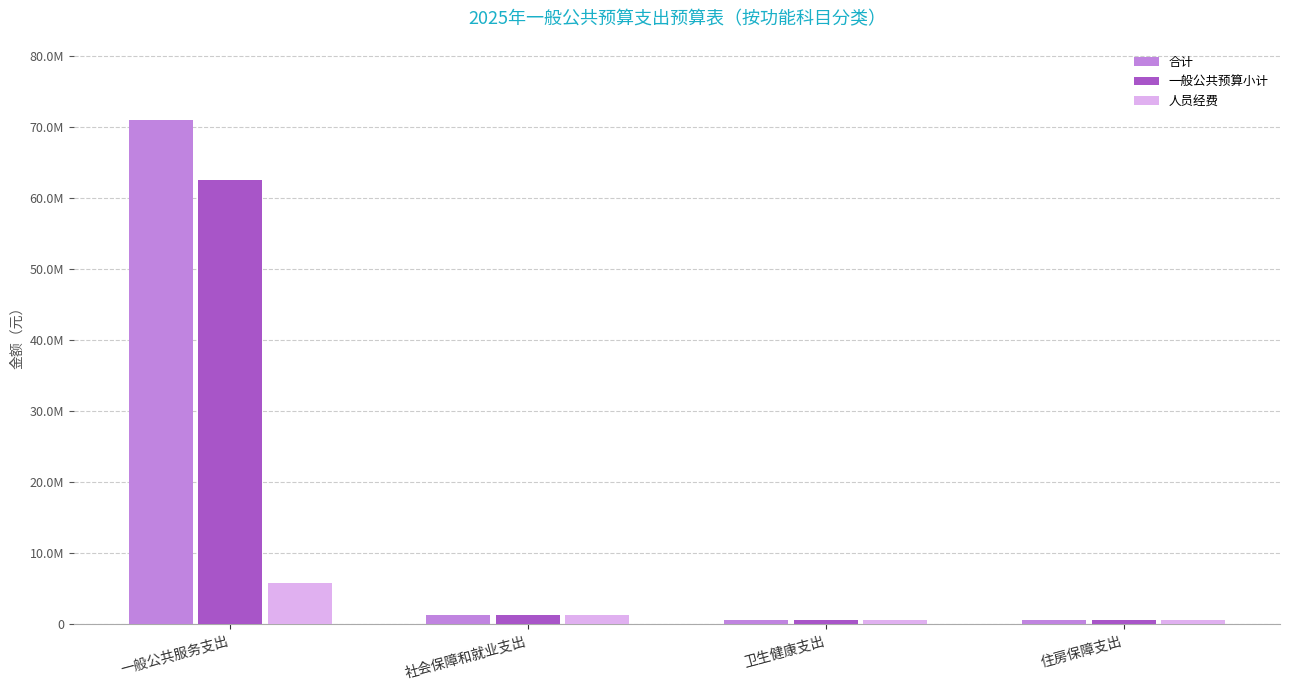

Are the bars grouped side by side (vs. stacked)?

Yes